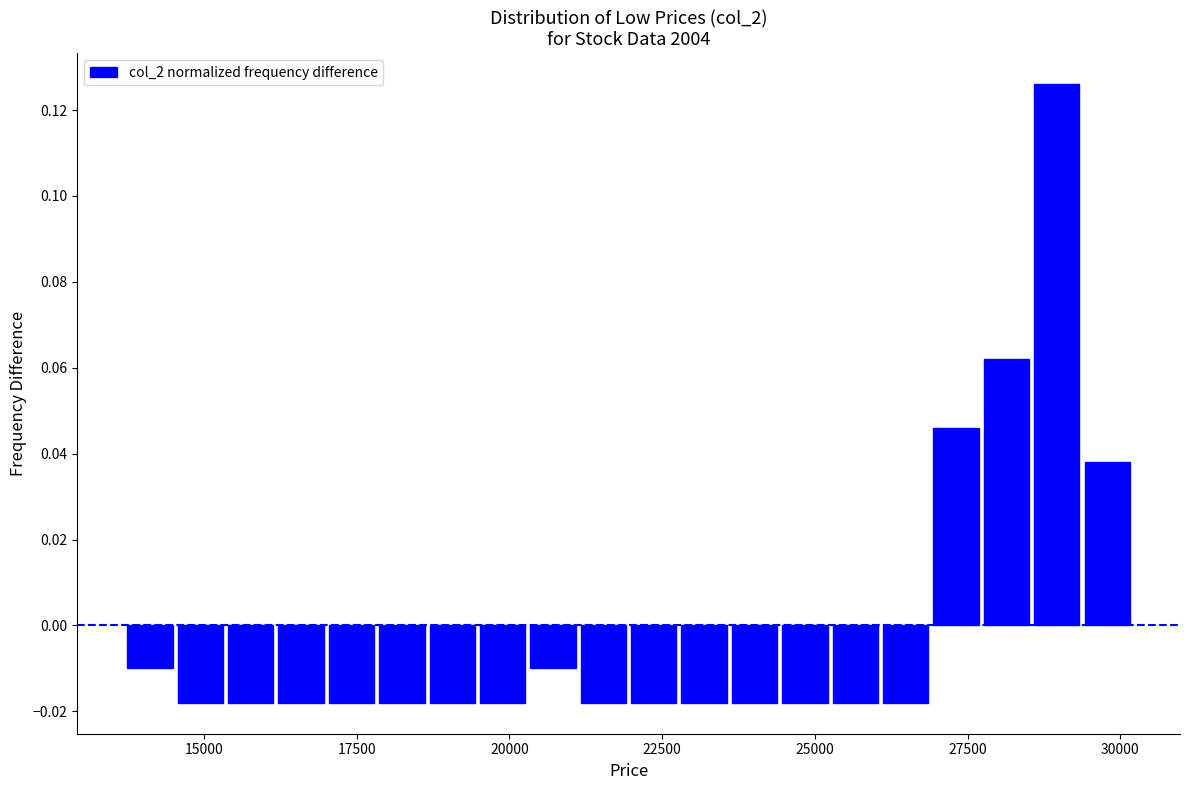

Read against the x-axis, roughly where is the centre of the tallest bar?

29000